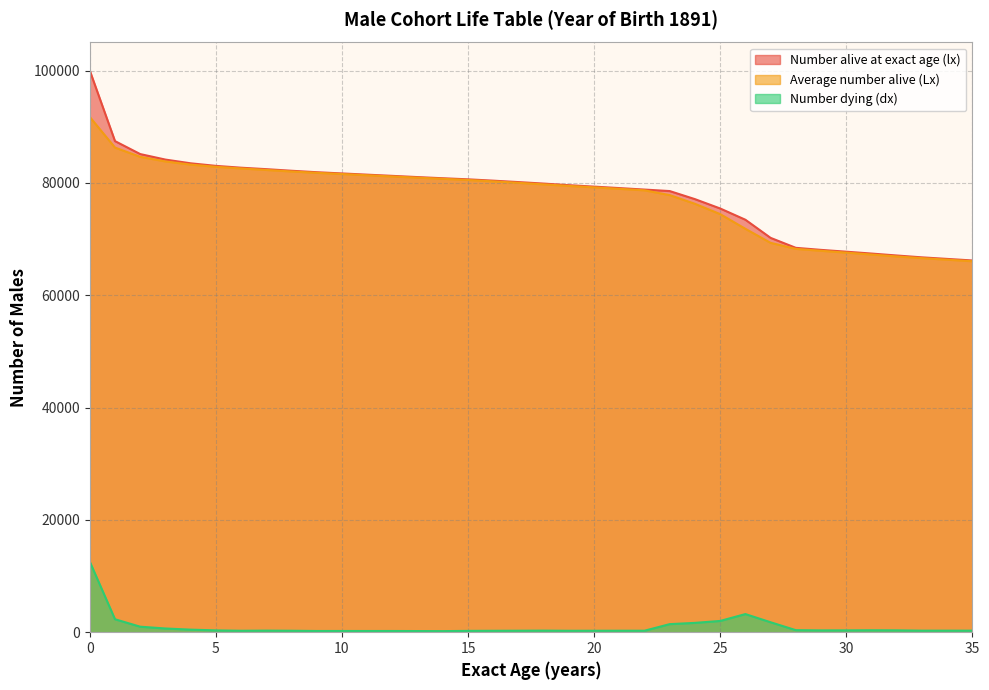

True or false: Number dying (dx) and Number alive at exact age (lx) cross at least once.

False